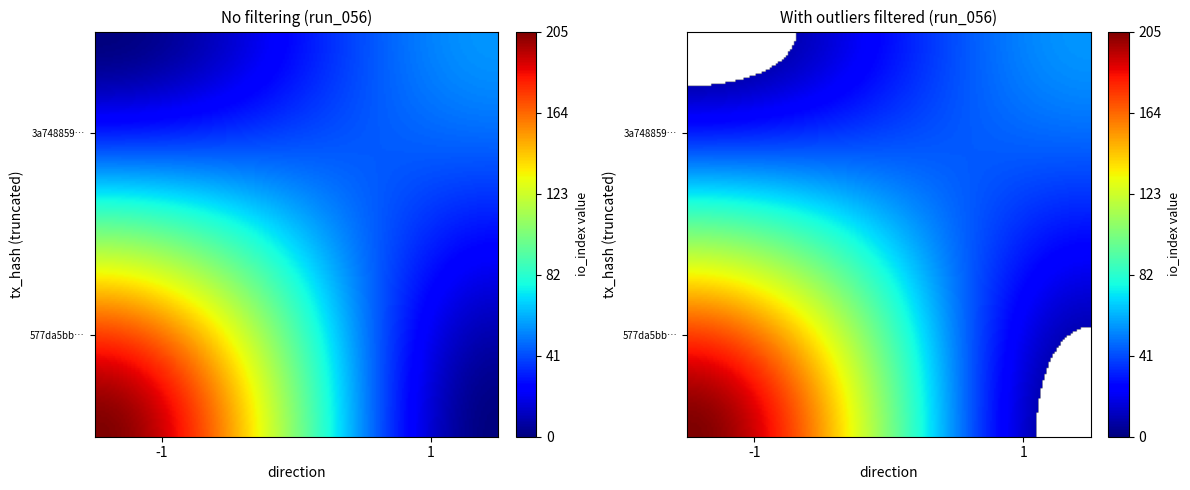

Is it true that 577da5bbdc63bed90d7d237f3c1c5d2fe6e44e0 equals 0 at direction?

False